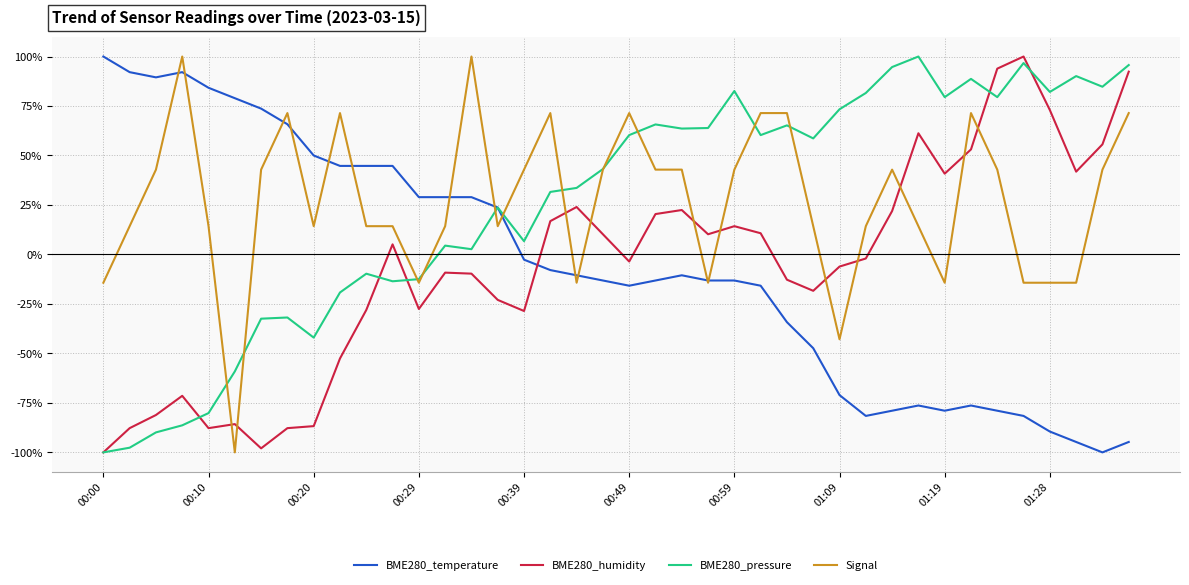

Is this an area chart (filled region under the line)?

No